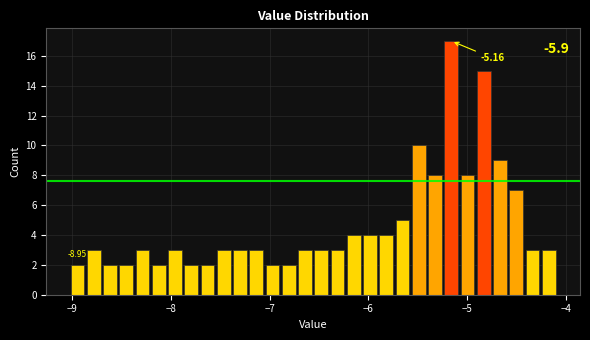

Read against the x-axis, roughly where is the centre of the tallest bar?

-5.2